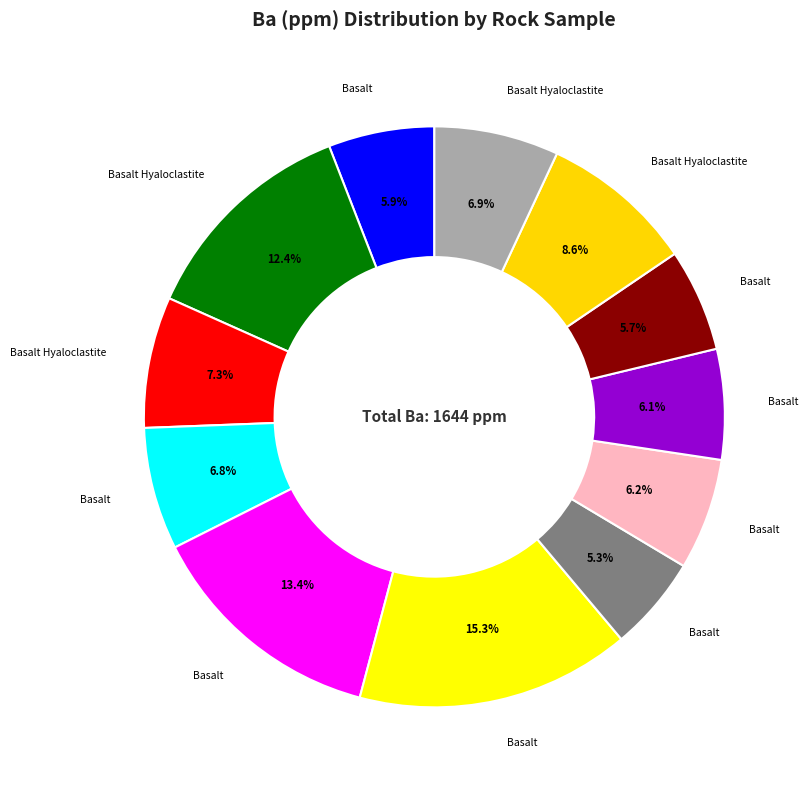

Which category has the biggest portion of the pie?

Basalt (RN-30-2516.06)